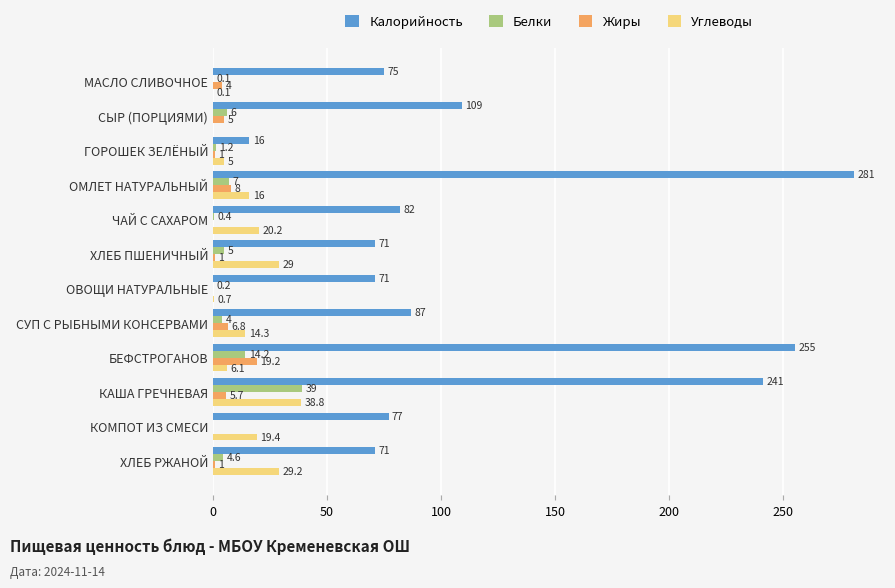

Which series changed the most between ЧАЙ С САХАРОМ and СУП С РЫБНЫМИ КОНСЕРВАМИ?

Жиры